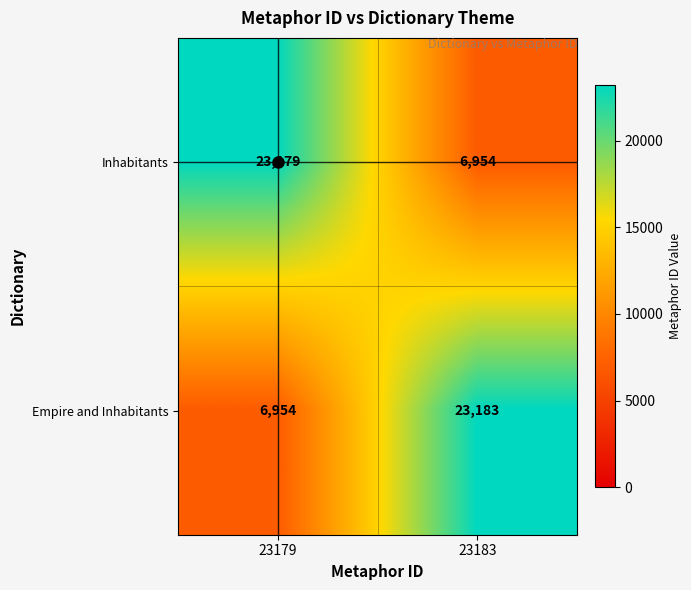

Which series changed the most between 23179 and 23183?

Empire and Inhabitants